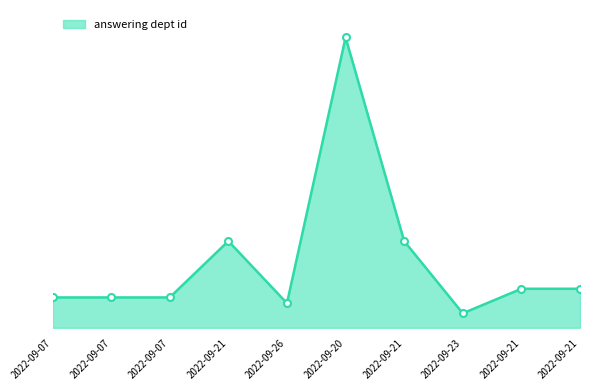

Does the chart have visible grid lines?

No